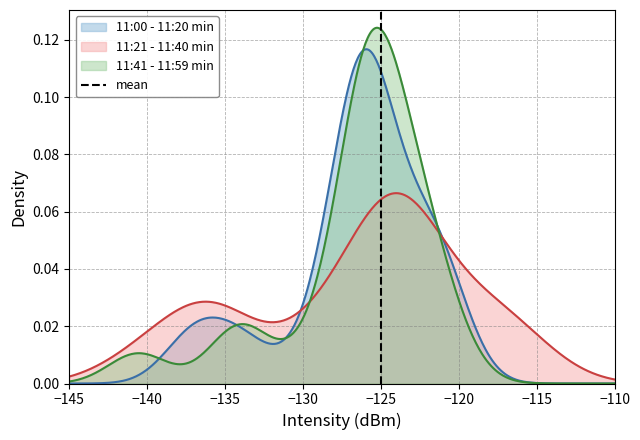

Does the chart have visible grid lines?

Yes